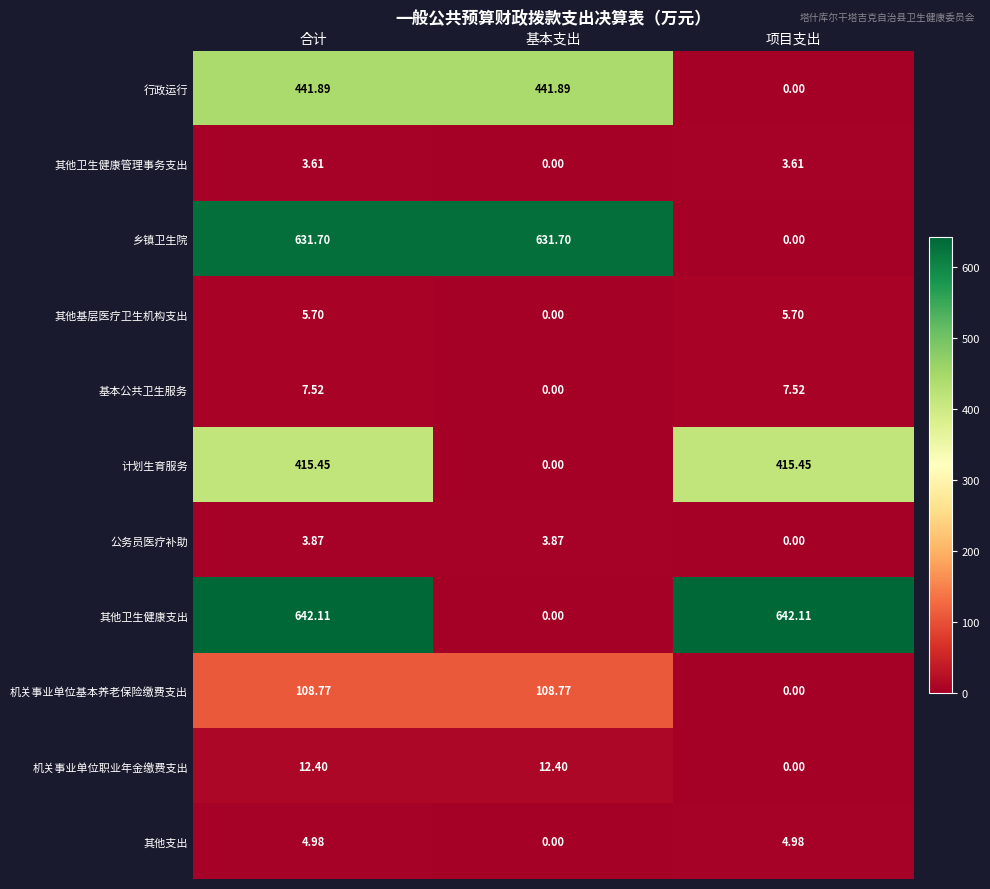

At 合计, list the series in order from smallest to largest.

其他卫生健康管理事务支出, 公务员医疗补助, 其他支出, 其他基层医疗卫生机构支出, 基本公共卫生服务, 机关事业单位职业年金缴费支出, 机关事业单位基本养老保险缴费支出, 计划生育服务, 行政运行, 乡镇卫生院, 其他卫生健康支出